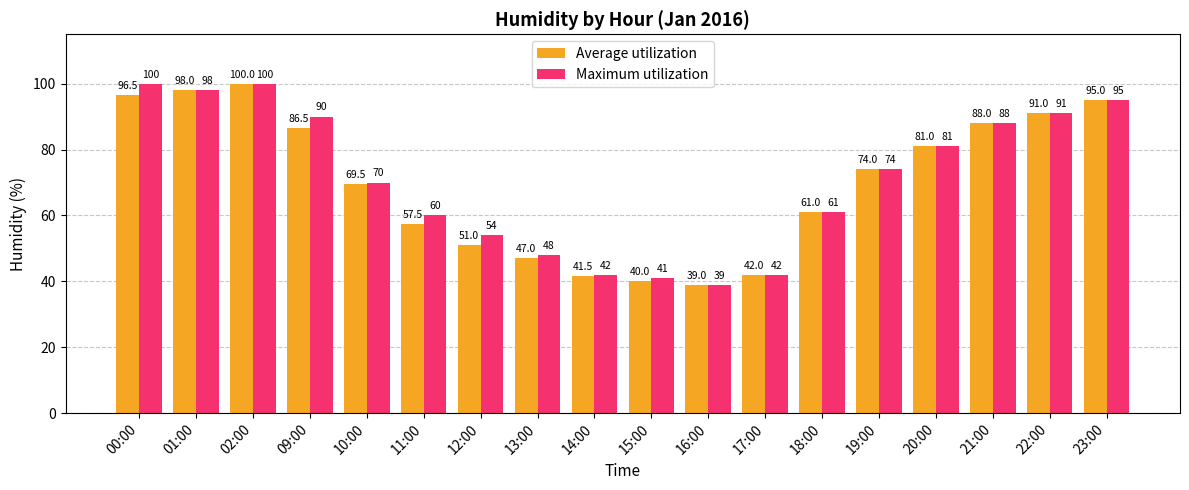

Are the bars horizontal?

No